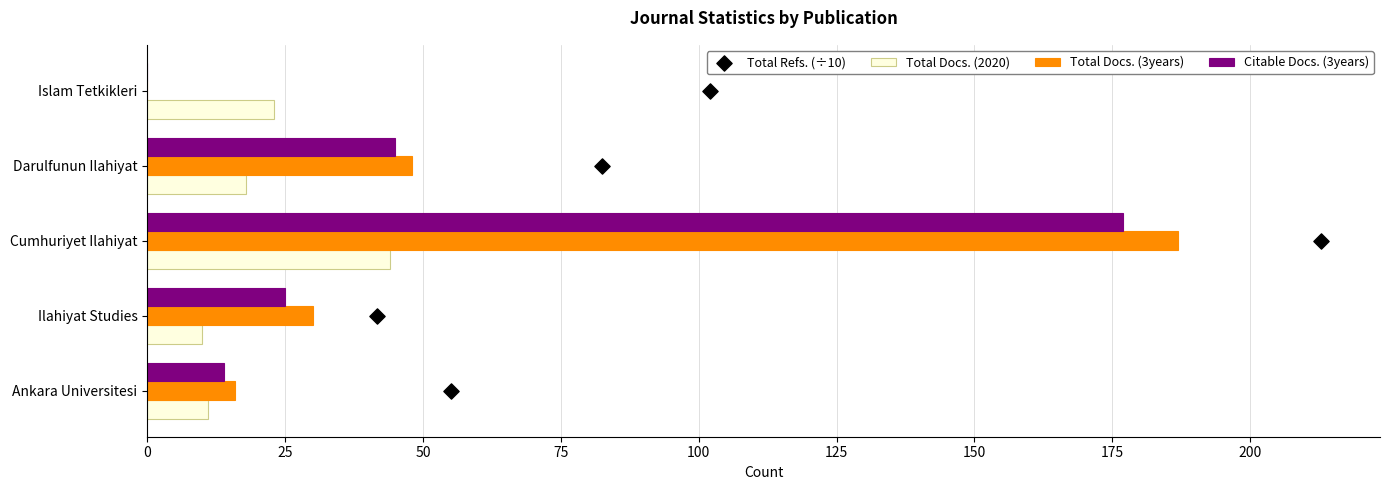

Which series has the largest total across all categories?

Total Docs. (3years)